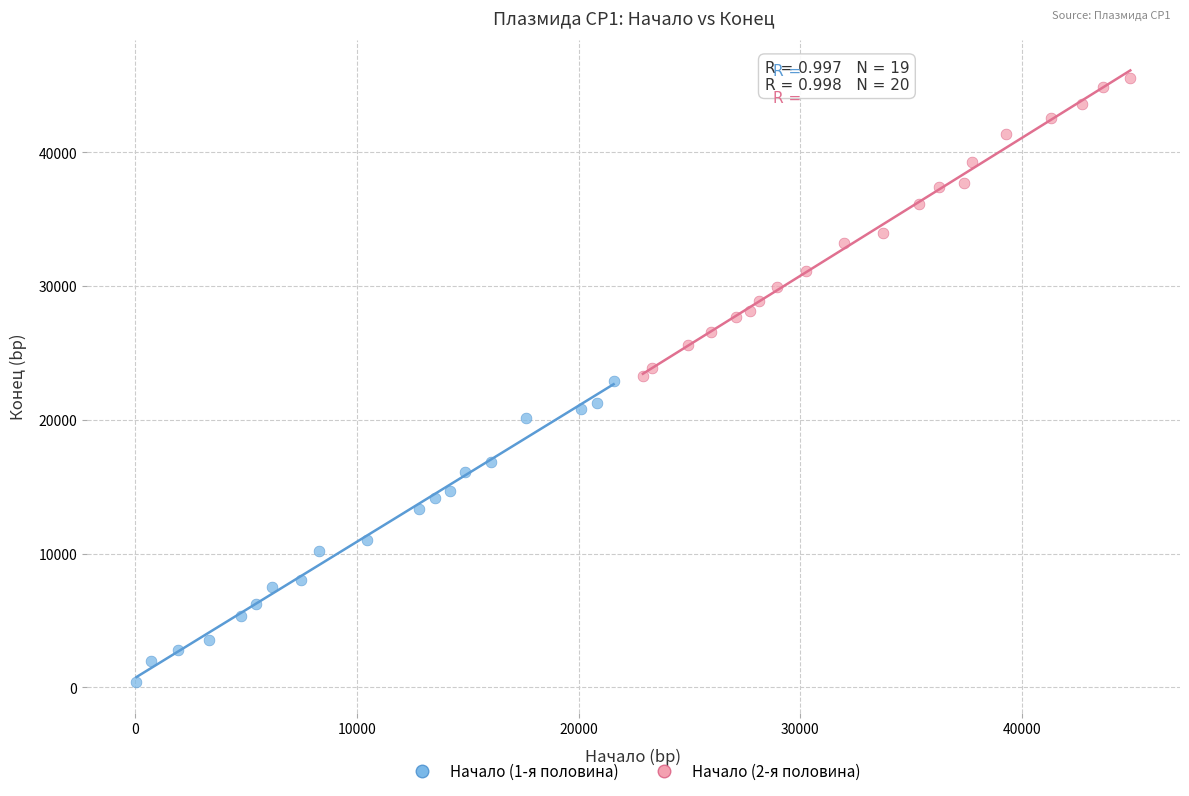

Which series contains the lowest Y value?

Начало (1-я половина)